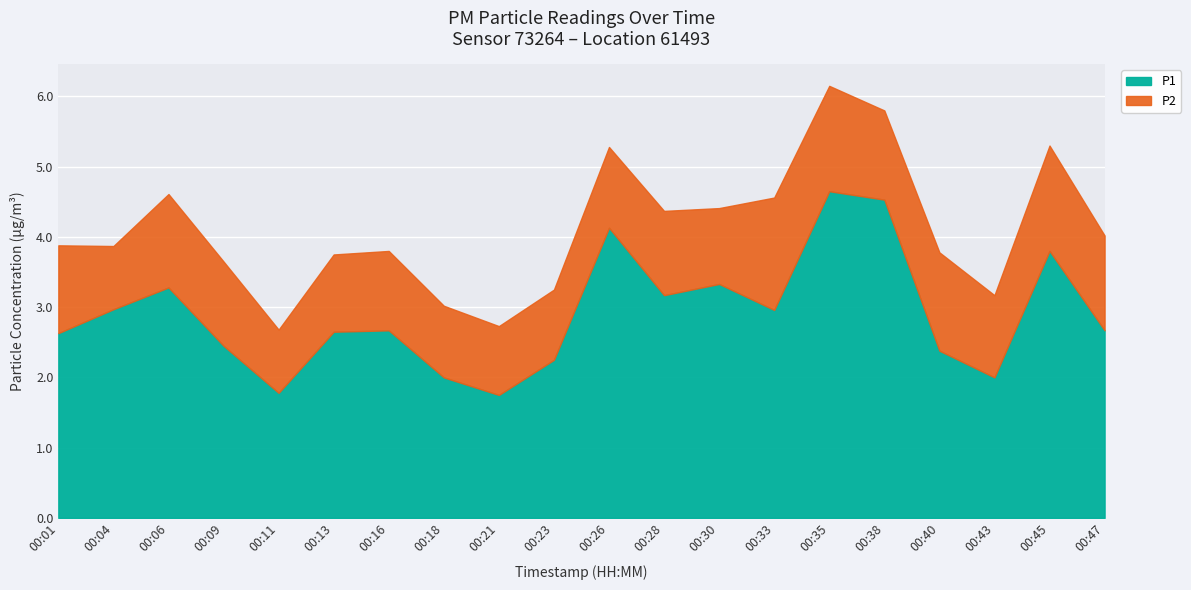

At which label does P1 first exceed 2?

00:01